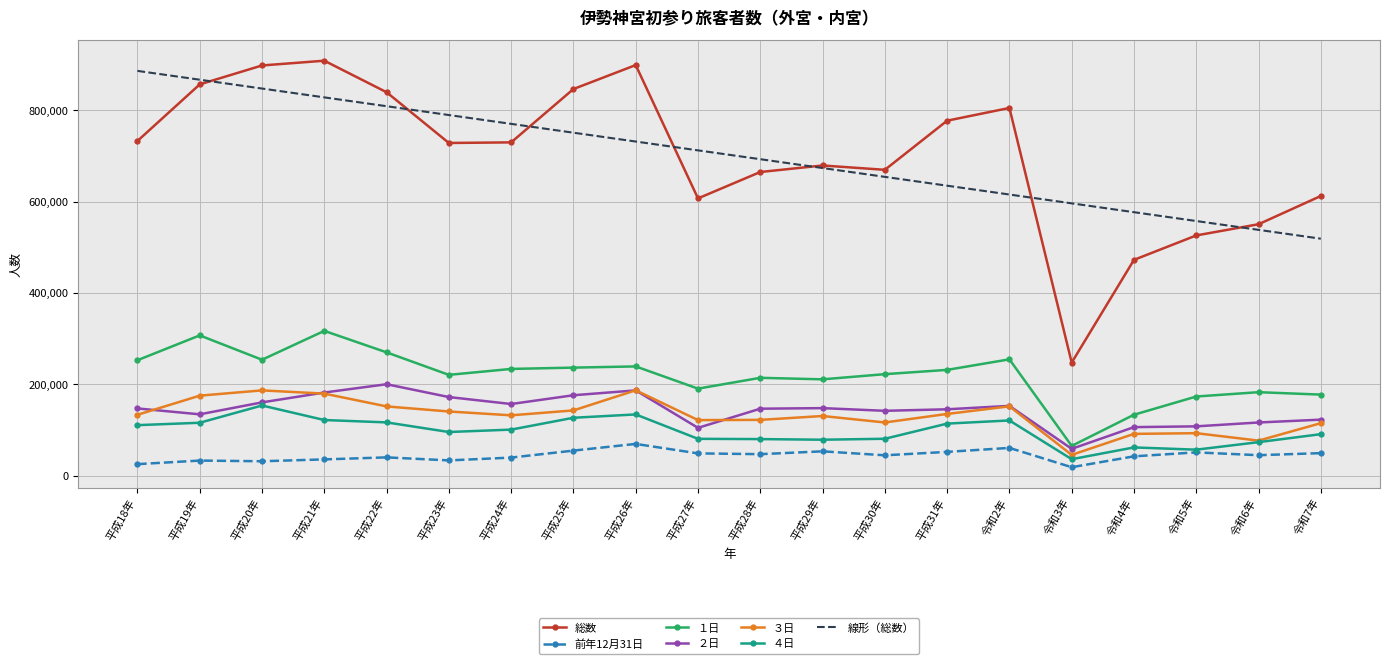

What is the difference between the highest and lowest values at 平成19年?

833636.9